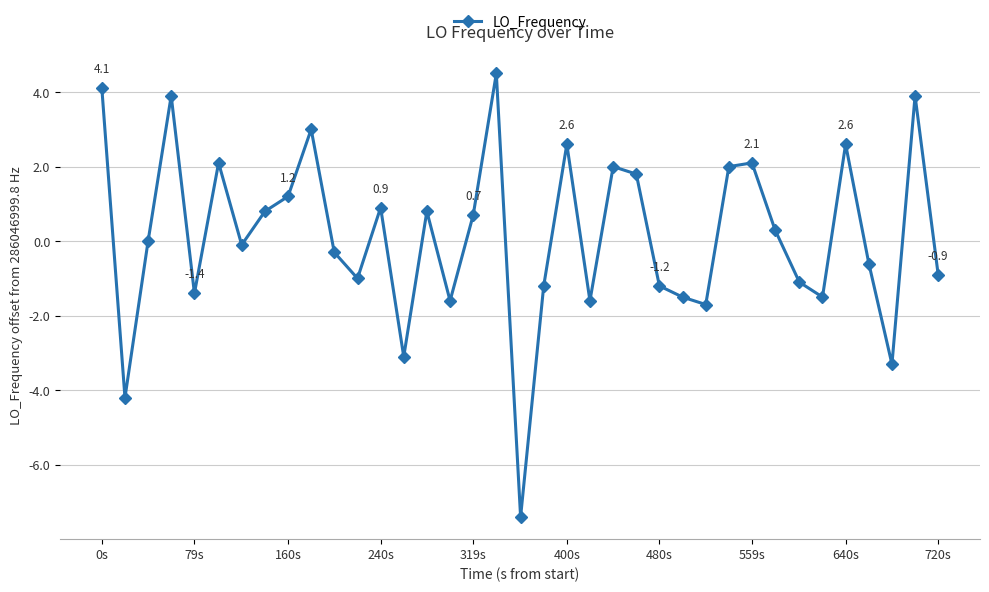

How many points are higher than both their immediate neighbors (excluding endpoints)?

11